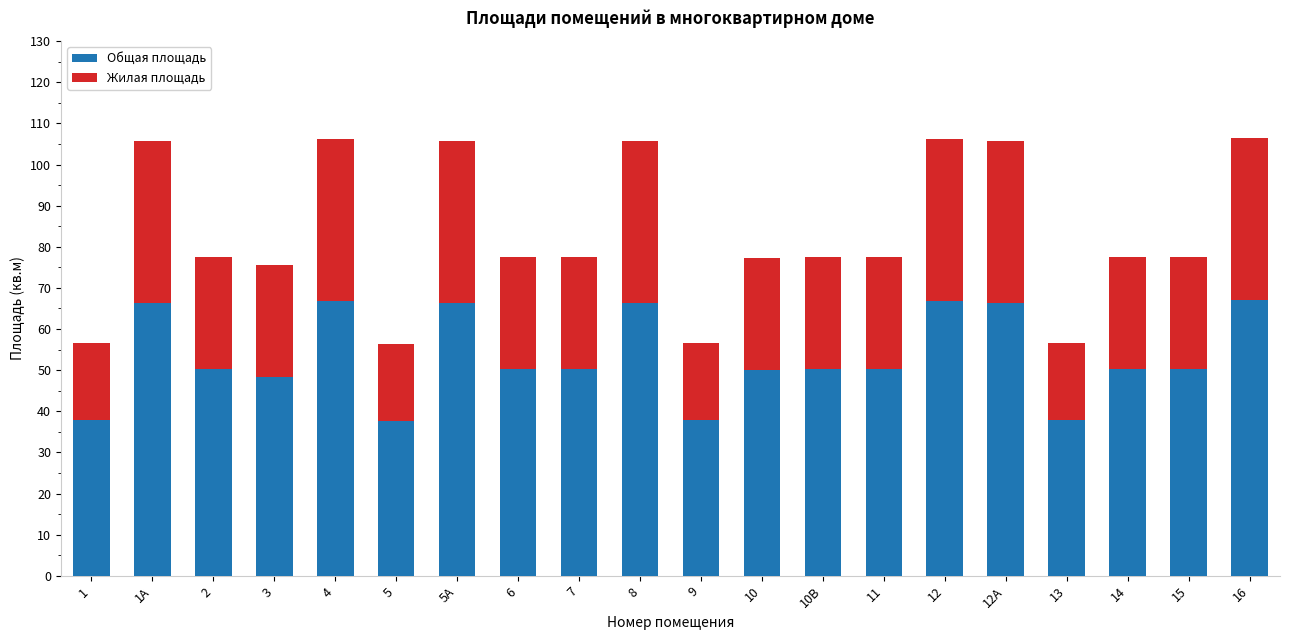

What is the highest value of the Общая площадь series?

67.0